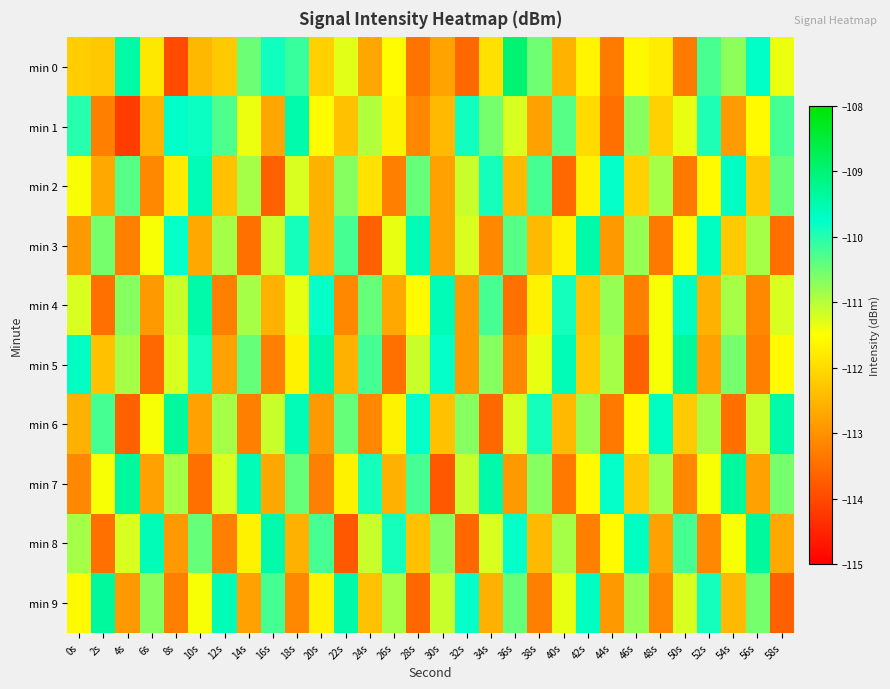

List the series in order of their peak value, lowest first.

min 2, min 1, min 3, min 4, min 5, min 6, min 7, min 8, min 9, min 0